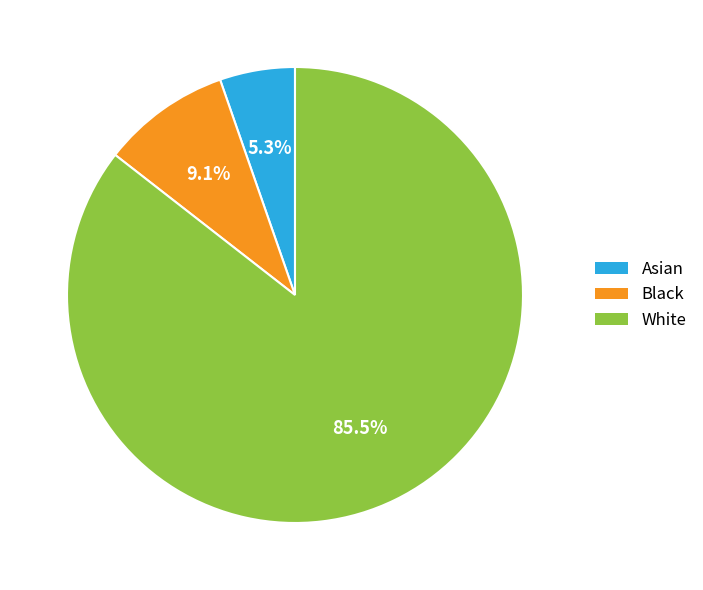

Is there a majority slice in this chart?

Yes